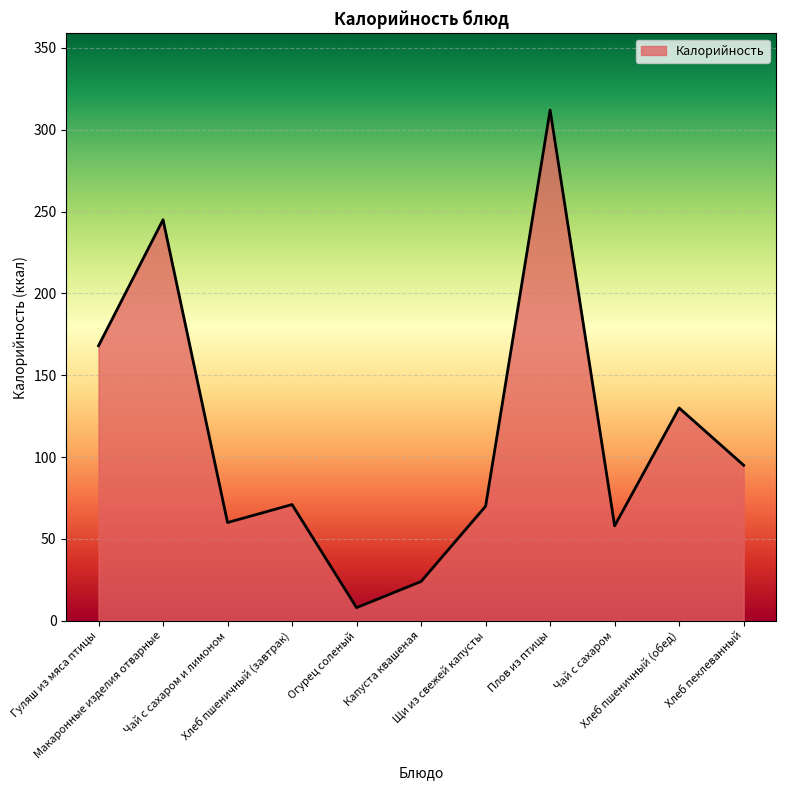

What is the difference between the maximum and minimum values?

304